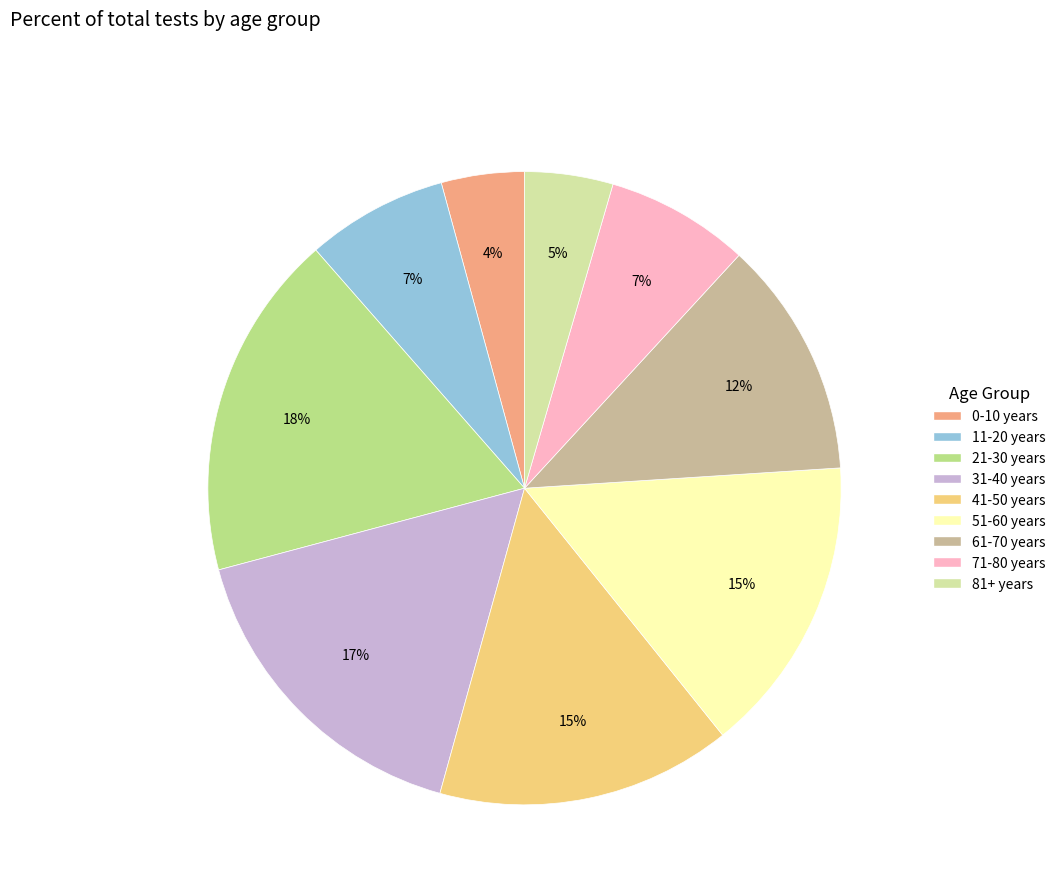

Count the number of slices in the pie.

9